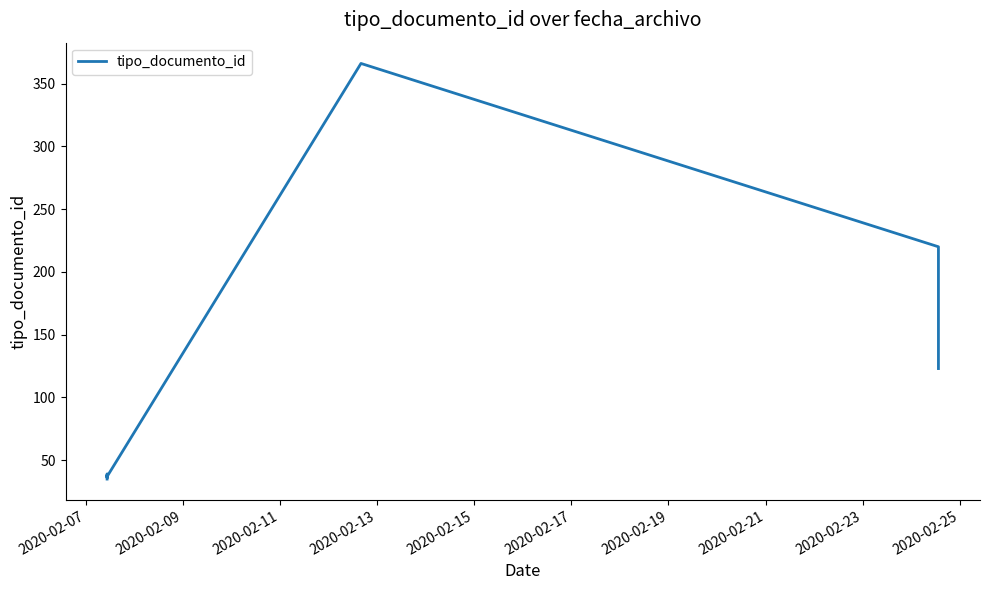

How many lines are shown in the chart?

1